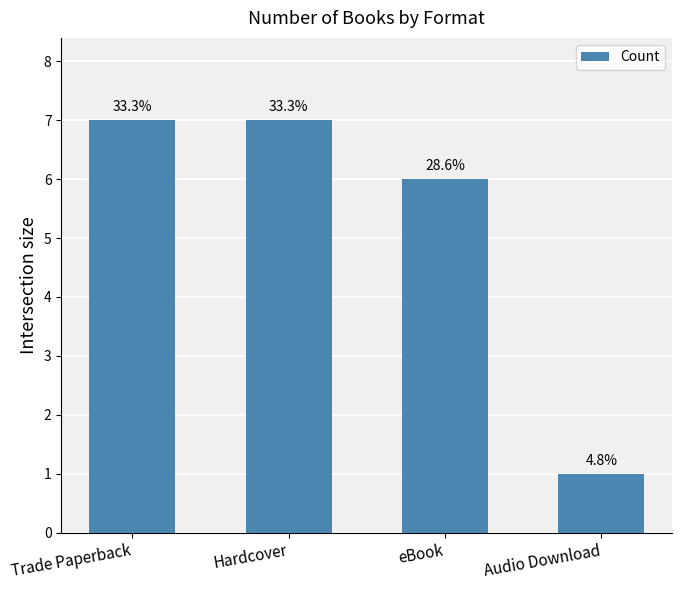

How many bars are there in total?

4